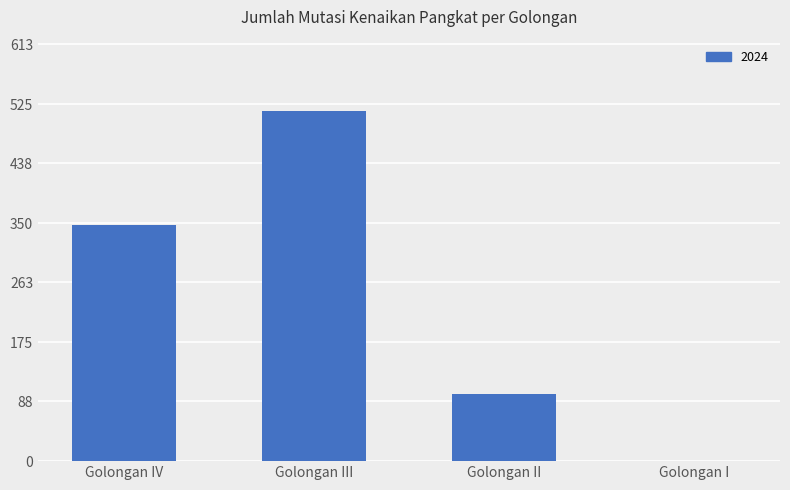

Between Golongan IV and Golongan III, which is larger?

Golongan III